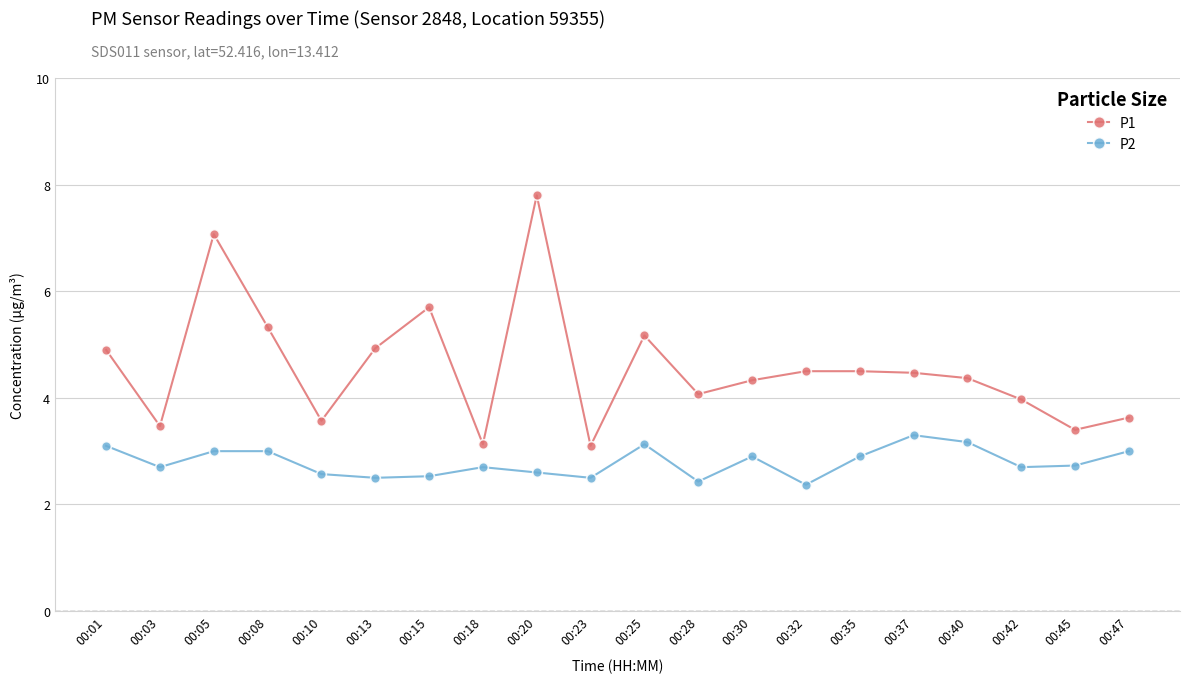

Is this an area chart (filled region under the line)?

No